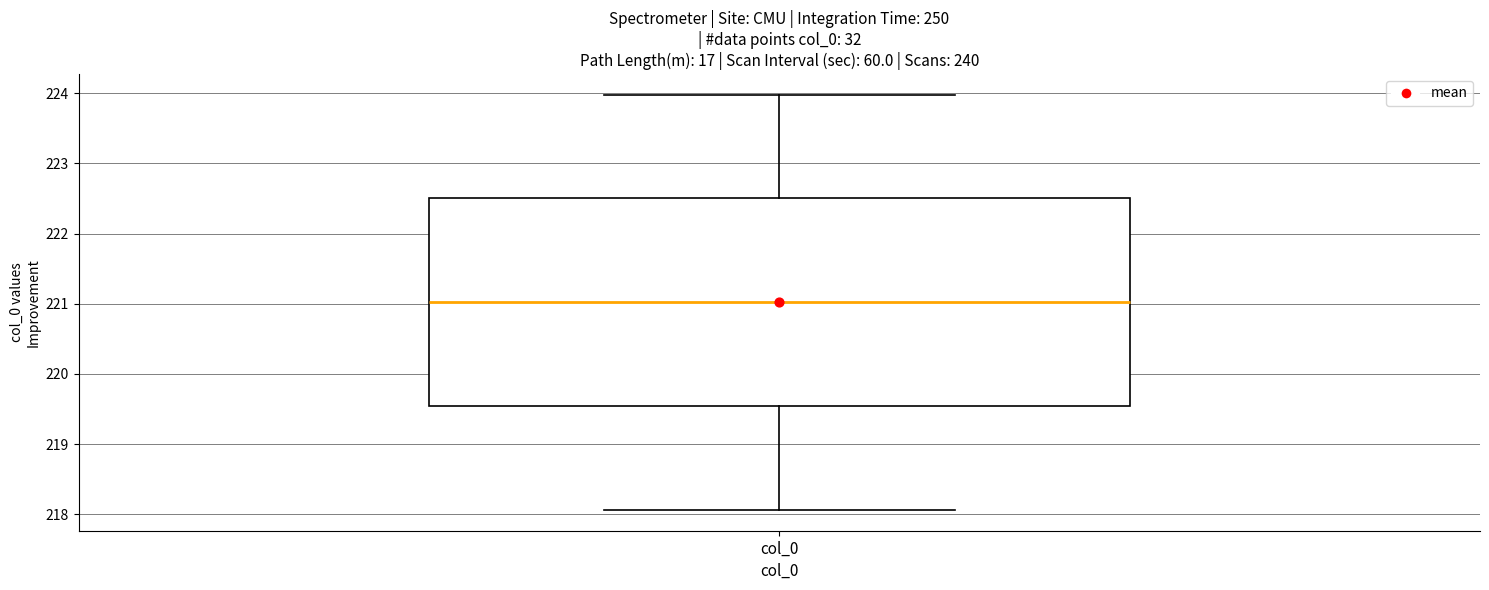

Transcribe this box plot: give where the median line is, the range the box spans, and where the two whiskers end, as read against the y-axis. The values are not printed on the chart, so give them approximately, as read against the axis.

median 221.0, box 219.5 to 222.5, whiskers 218.1 to 224.0